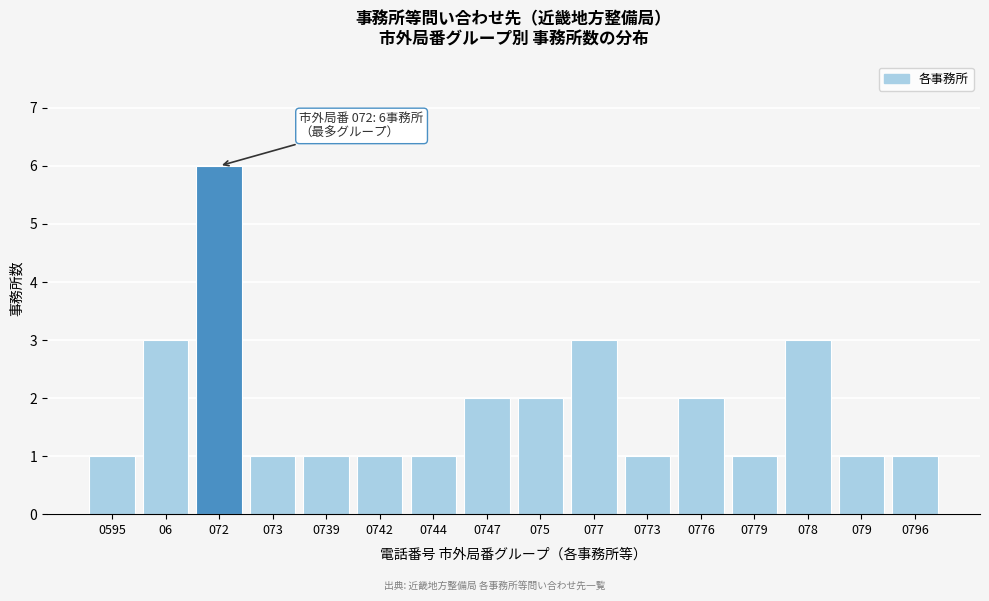

Reading right to left, extract all data points from this chart.

1	1	3	1	2	1	3	2	2	1	1	1	1	6	3	1